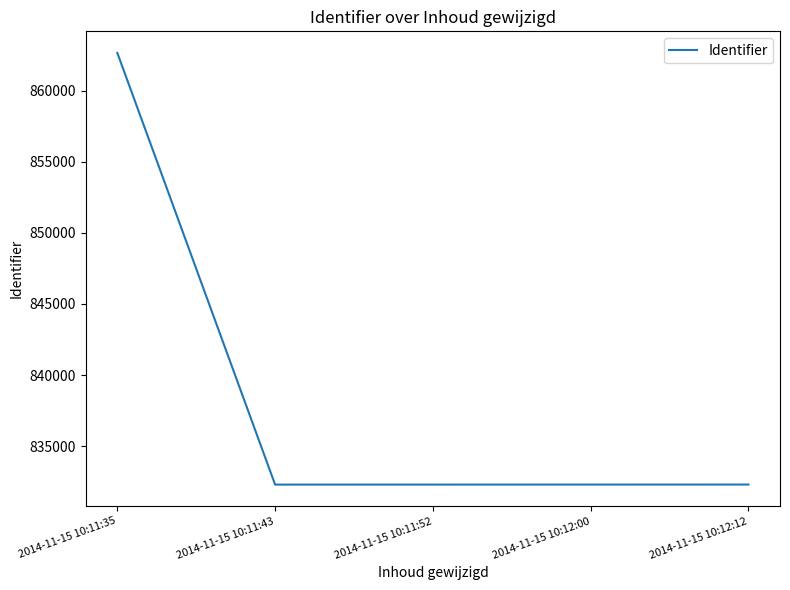

Where is the data nearest to the value 847471?

2014-11-15 10:12:12